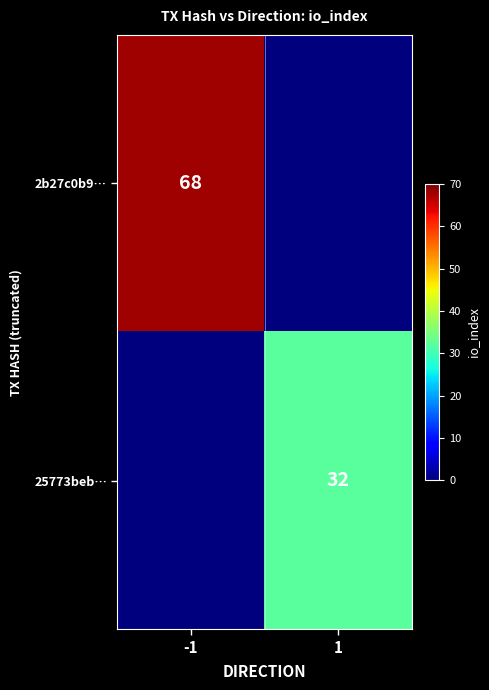

Is the value of 2b27c0b9… at -1 greater than the value of 25773beb… at 1?

Yes